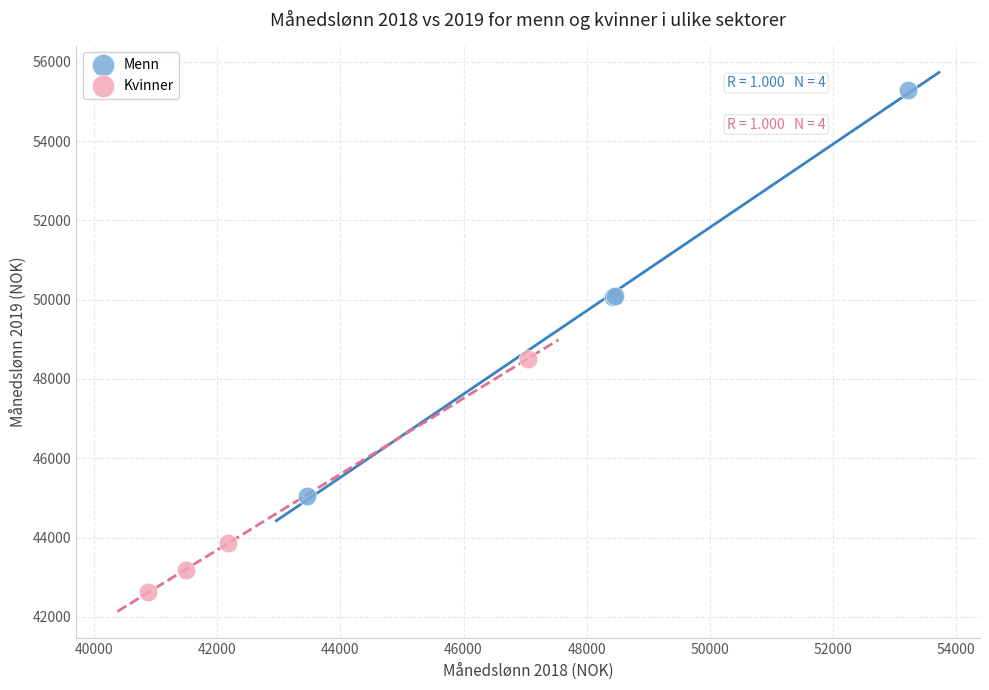

Which series contains the lowest Y value?

Kvinner